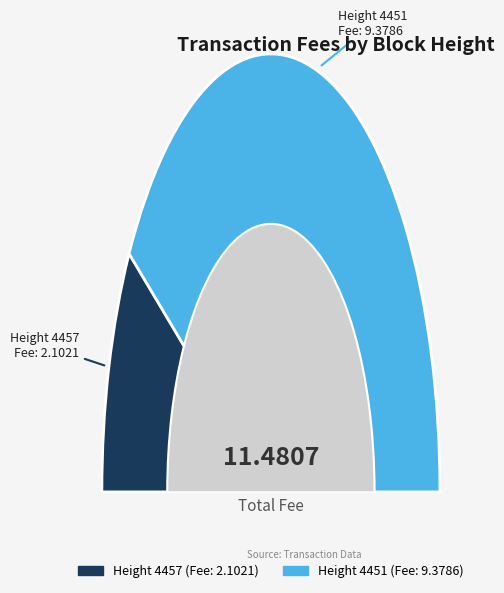

To the nearest percent, what is the difference between the 4451 and 4457 slice percentages?

63%